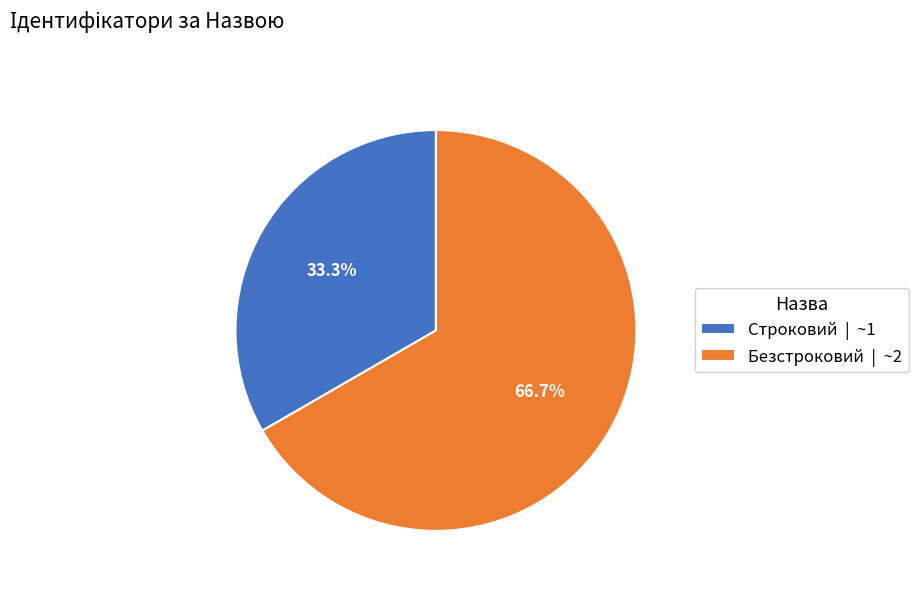

Rank the categories by value from highest to lowest.

Безстроковий, Строковий